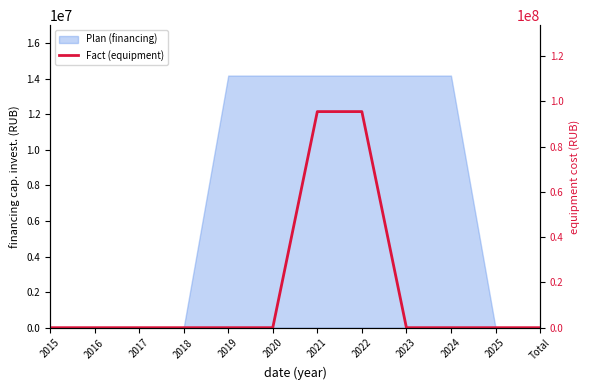

Between 2016 and 2021, which is larger?

2021